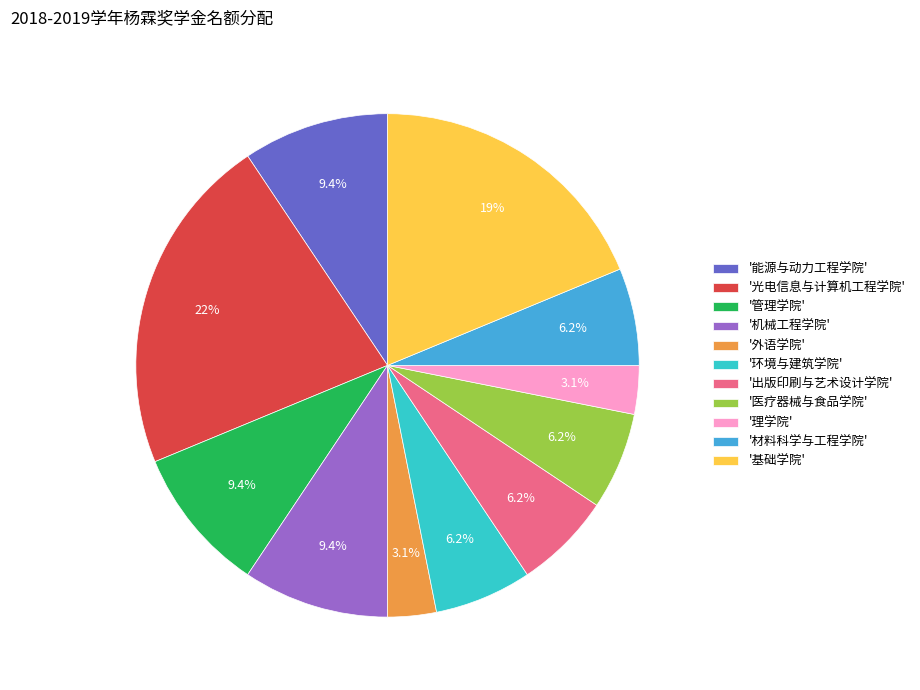

How many slices are in this pie chart?

11